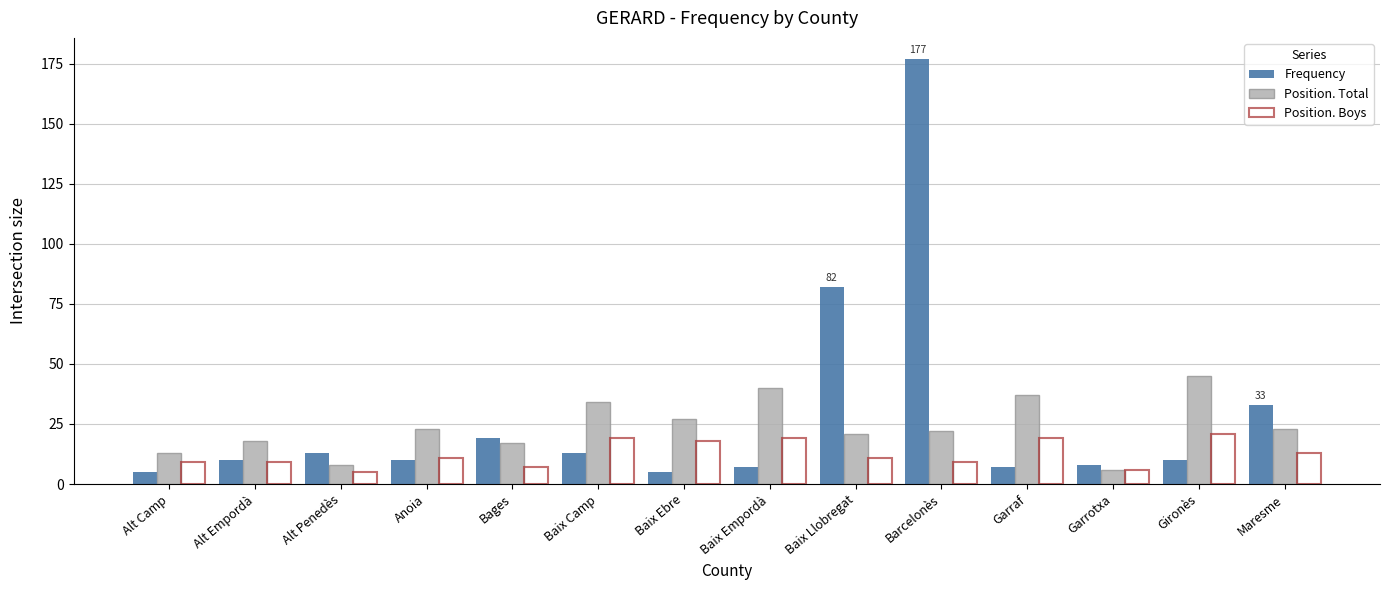

Which series changed the most between Alt Penedès and Garraf?

Position. Total